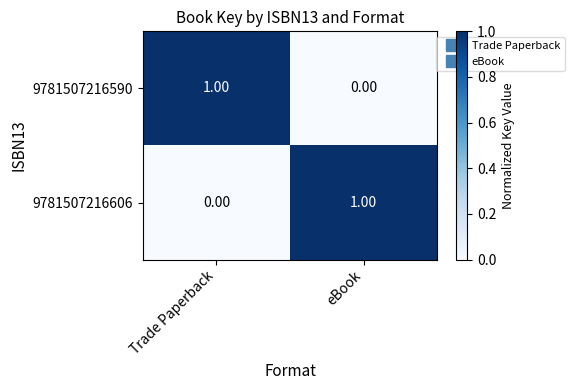

Where is 9781507216590 nearest to the value 0?

eBook